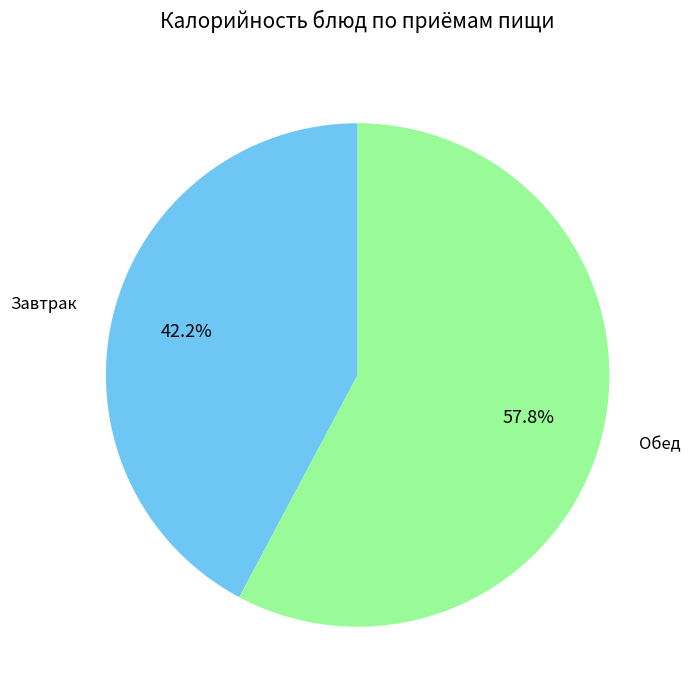

Is there a majority slice in this chart?

Yes